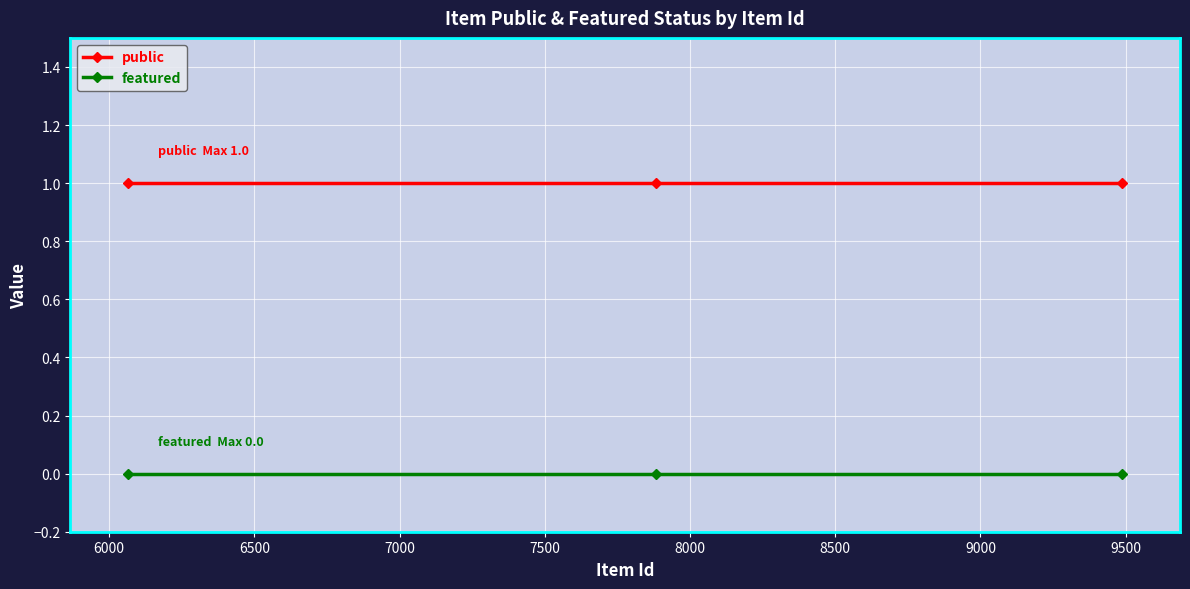

Which series has the largest total across all categories?

public